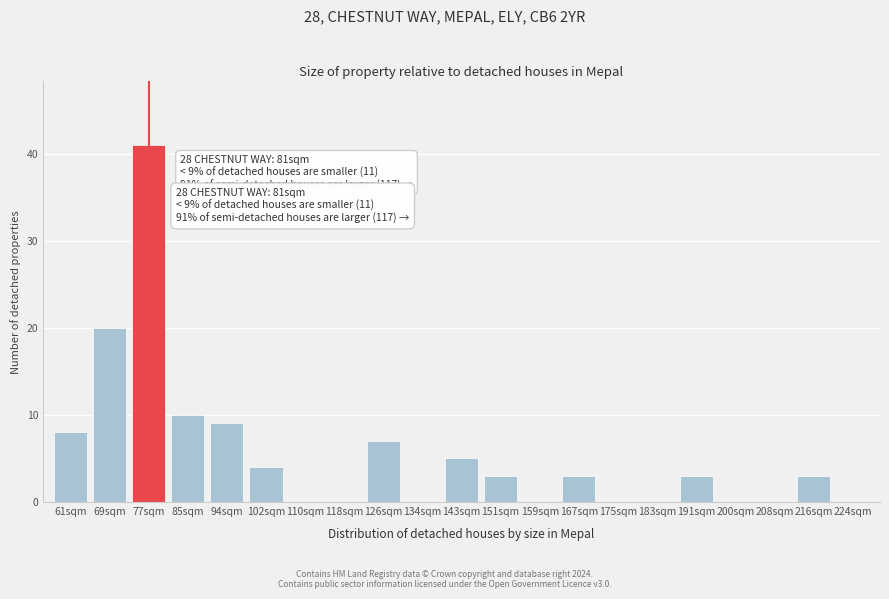

Reading left to right, list all the values displayed in this chart.

61sqm=8	69sqm=20	77sqm=41	85sqm=10	94sqm=9	102sqm=4	110sqm=0	118sqm=0	126sqm=7	134sqm=0	143sqm=5	151sqm=3	159sqm=0	167sqm=3	175sqm=0	183sqm=0	191sqm=3	200sqm=0	208sqm=0	216sqm=3	224sqm=0